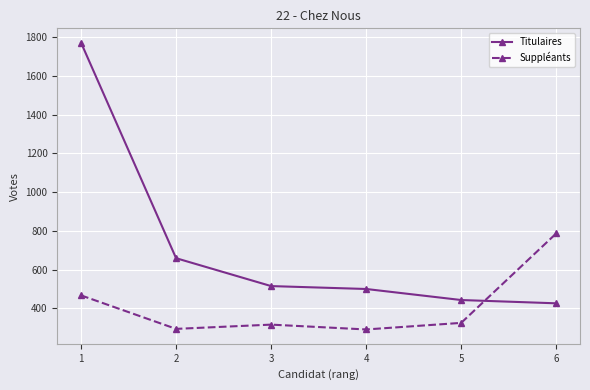

Where do Suppléants and Titulaires first cross each other?

5 and 6